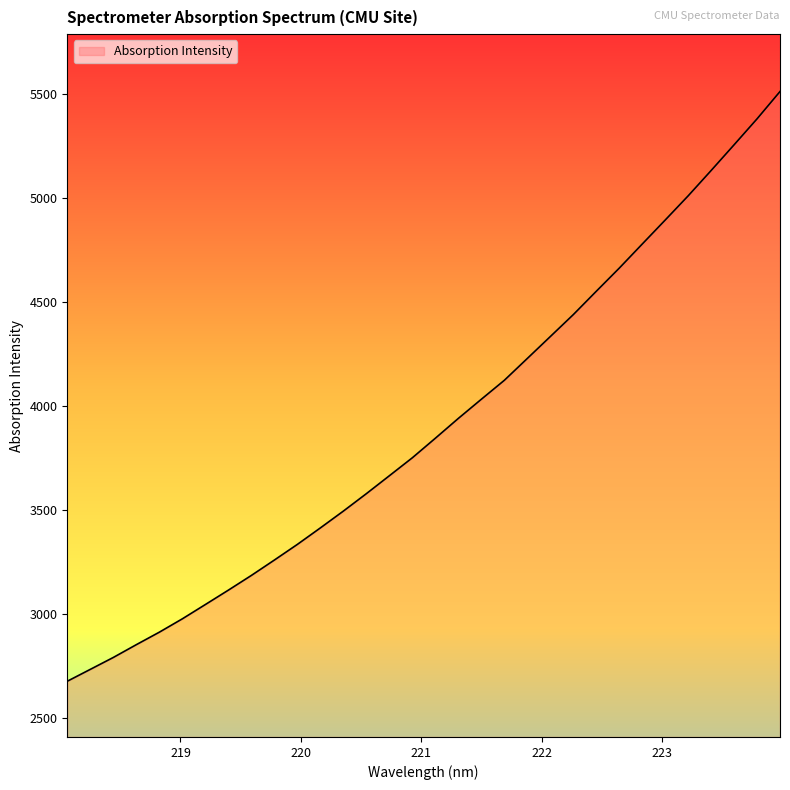

What is the difference between the maximum and minimum values?

2833.8